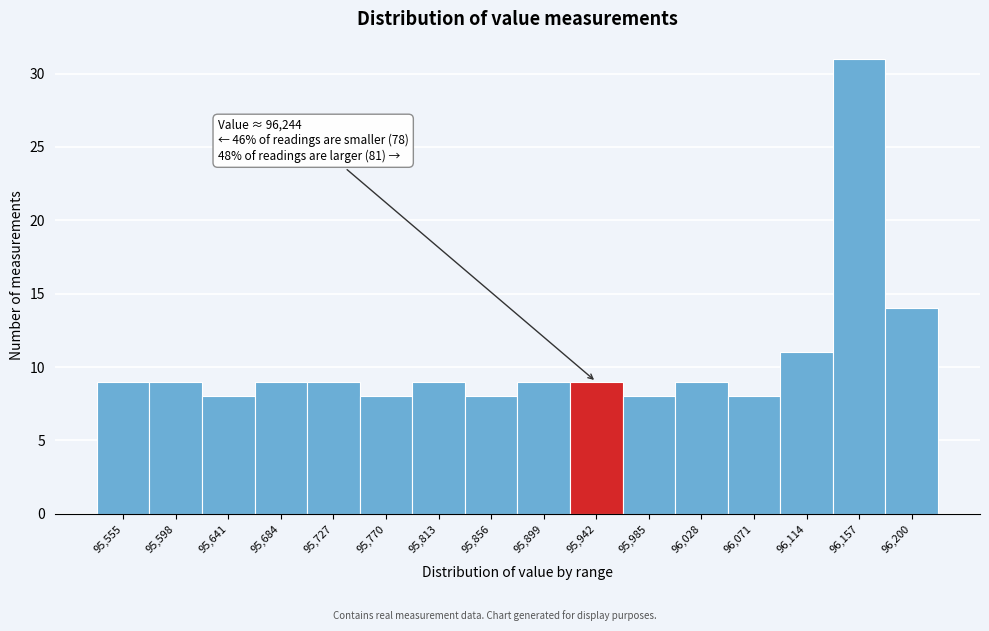

Reading left to right, extract all data points from this chart.

9	9	8	9	9	8	9	8	9	9	8	9	8	11	31	14